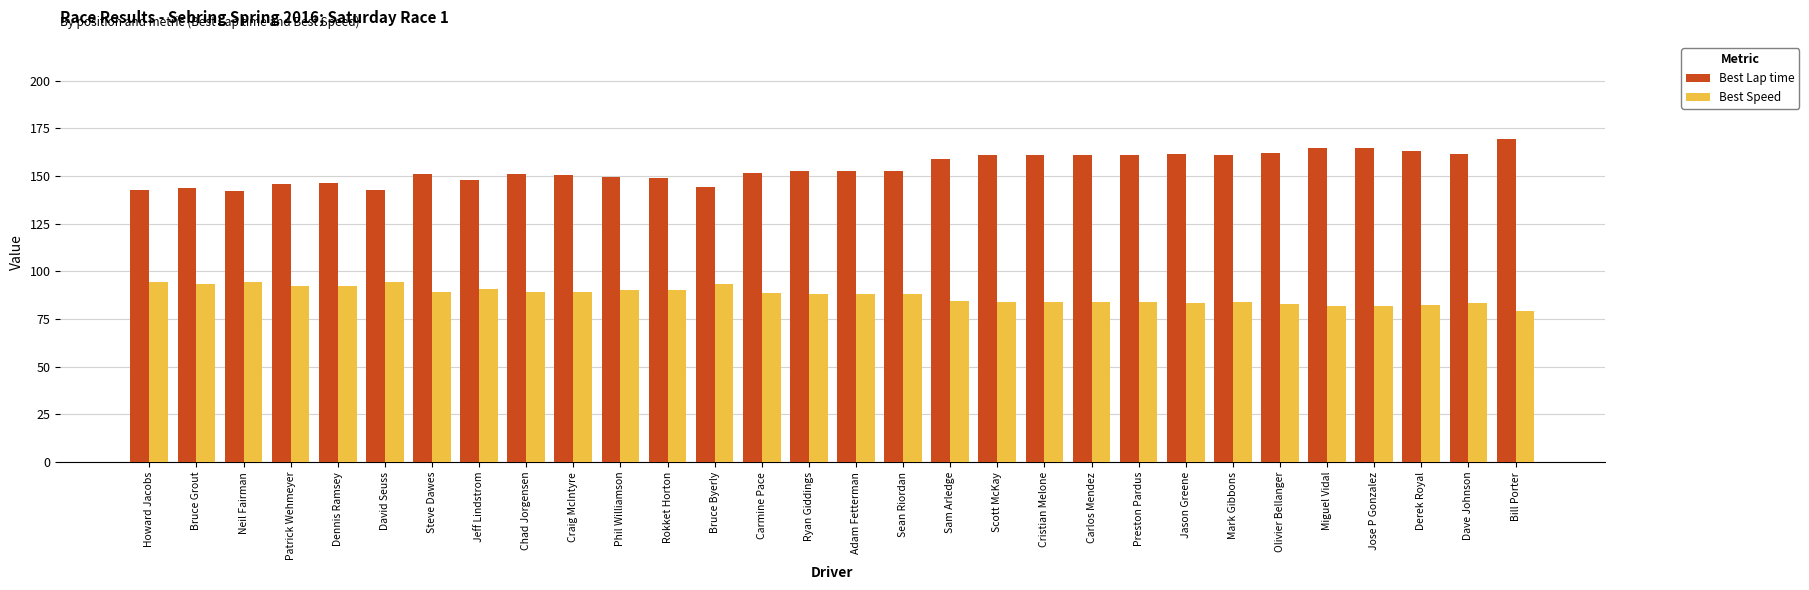

What is the highest value of the Best Lap time series?

169.5